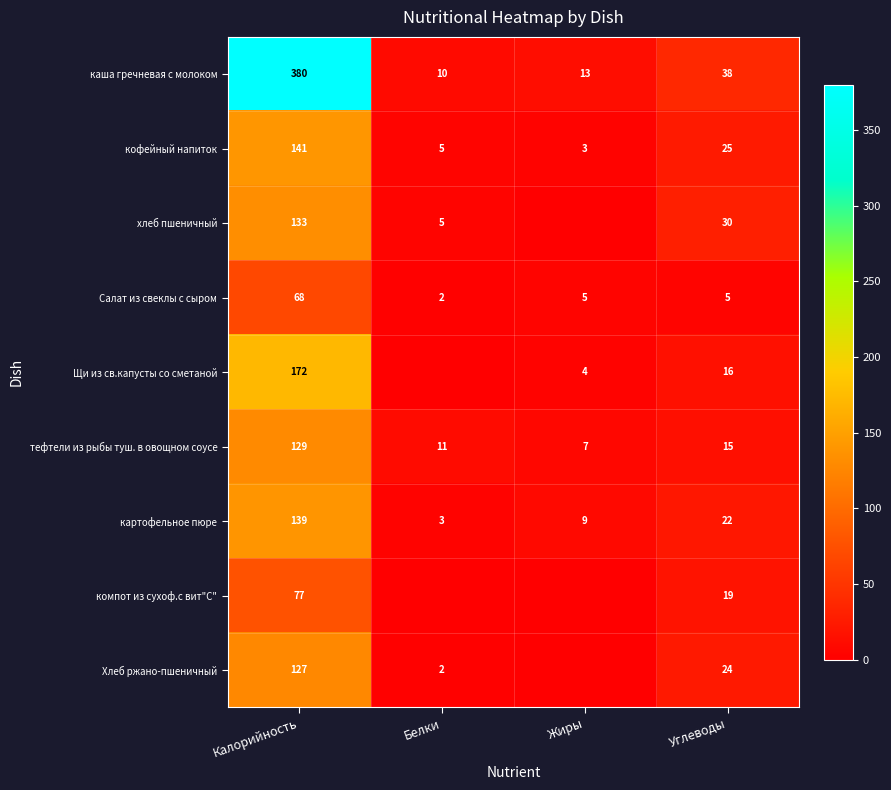

The Щи из св.капусты со сметаной series shows 2 at Жиры. True or false?

False